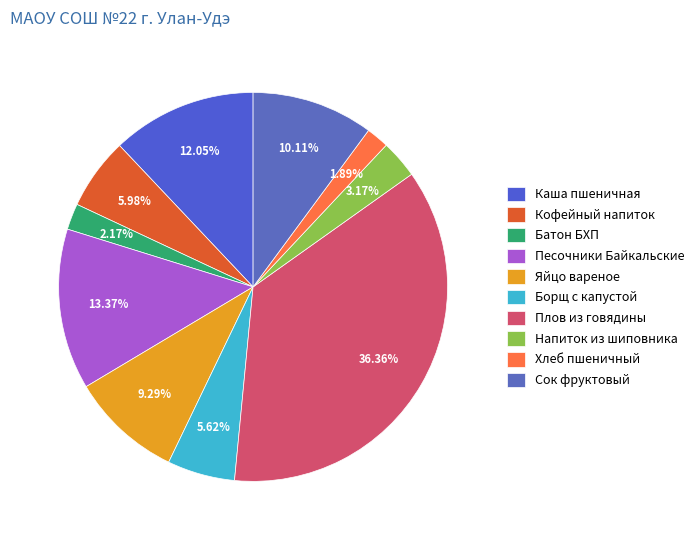

How many segments does this pie chart have?

10